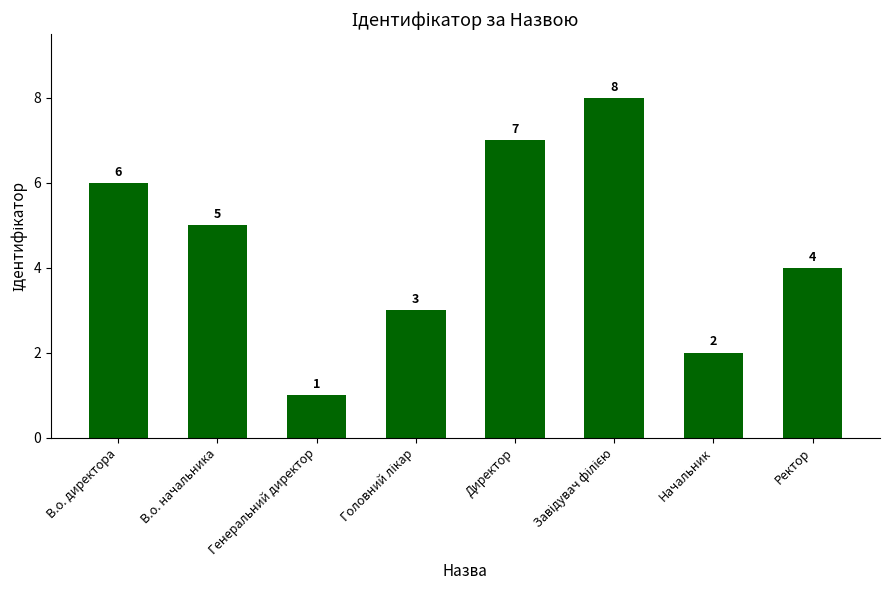

Is it true that the value at Директор is 7?

True